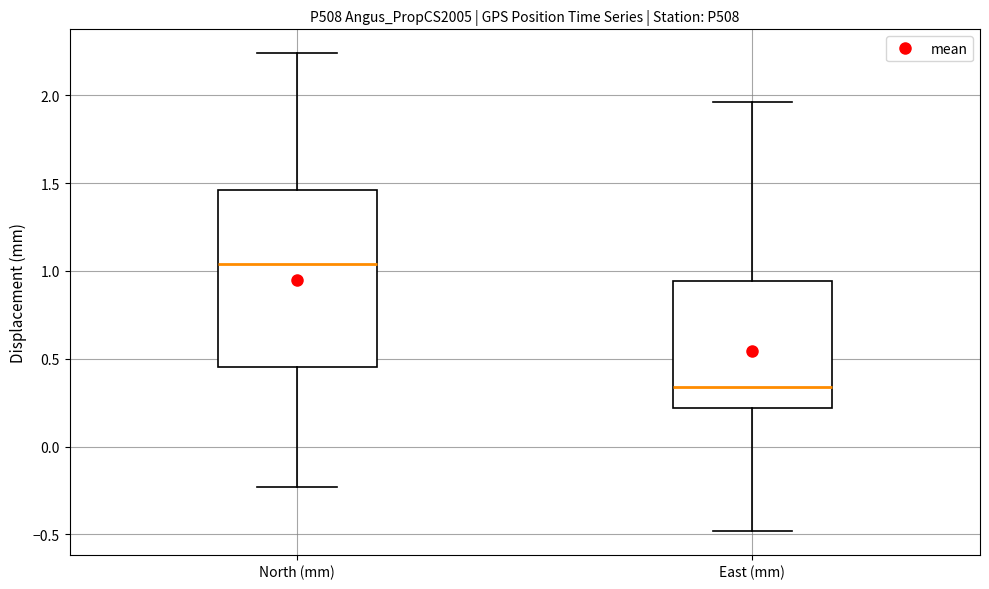

Which box's median line is the highest?

North (mm)